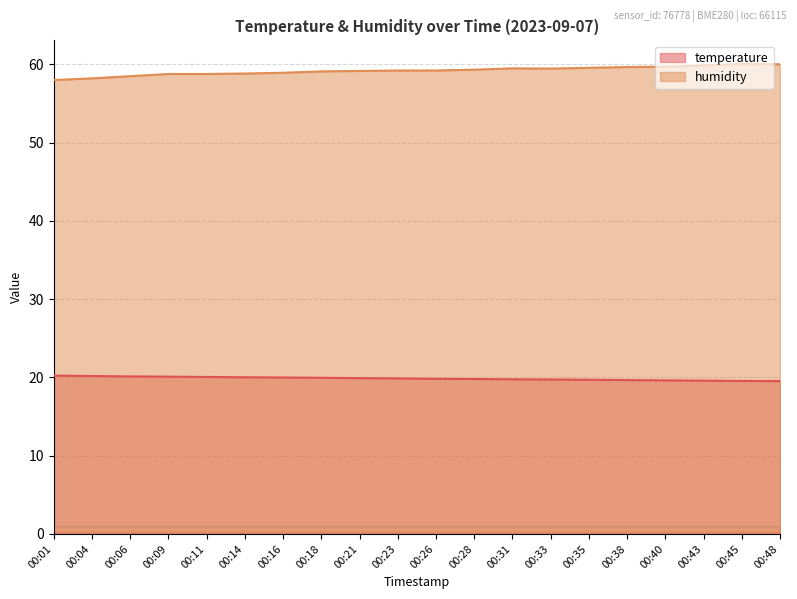

True or false: temperature has a value of 6.8 at 00:21.

False